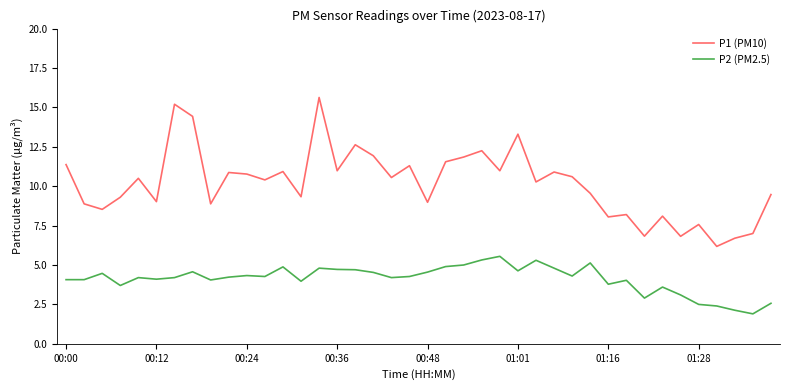

Does the chart display data point markers on the line(s)?

No